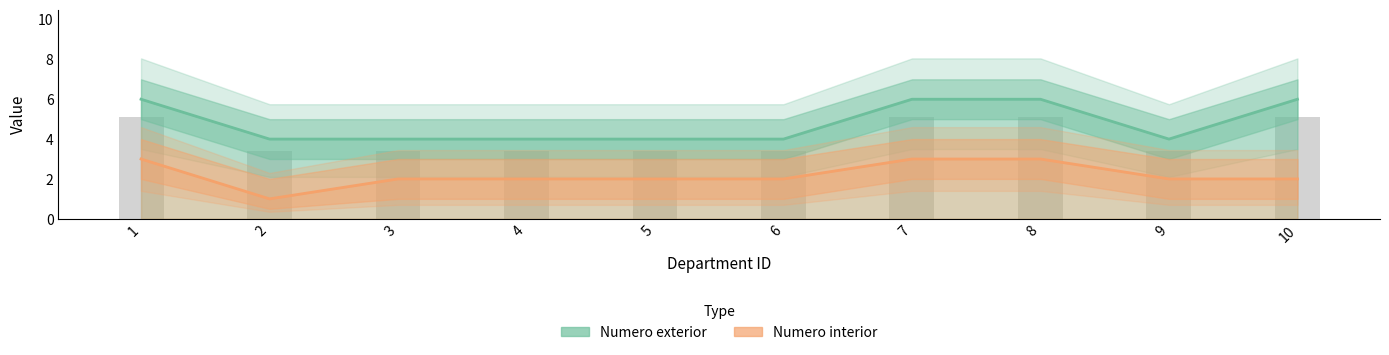

The Numero interior series shows 1 at 2. True or false?

True